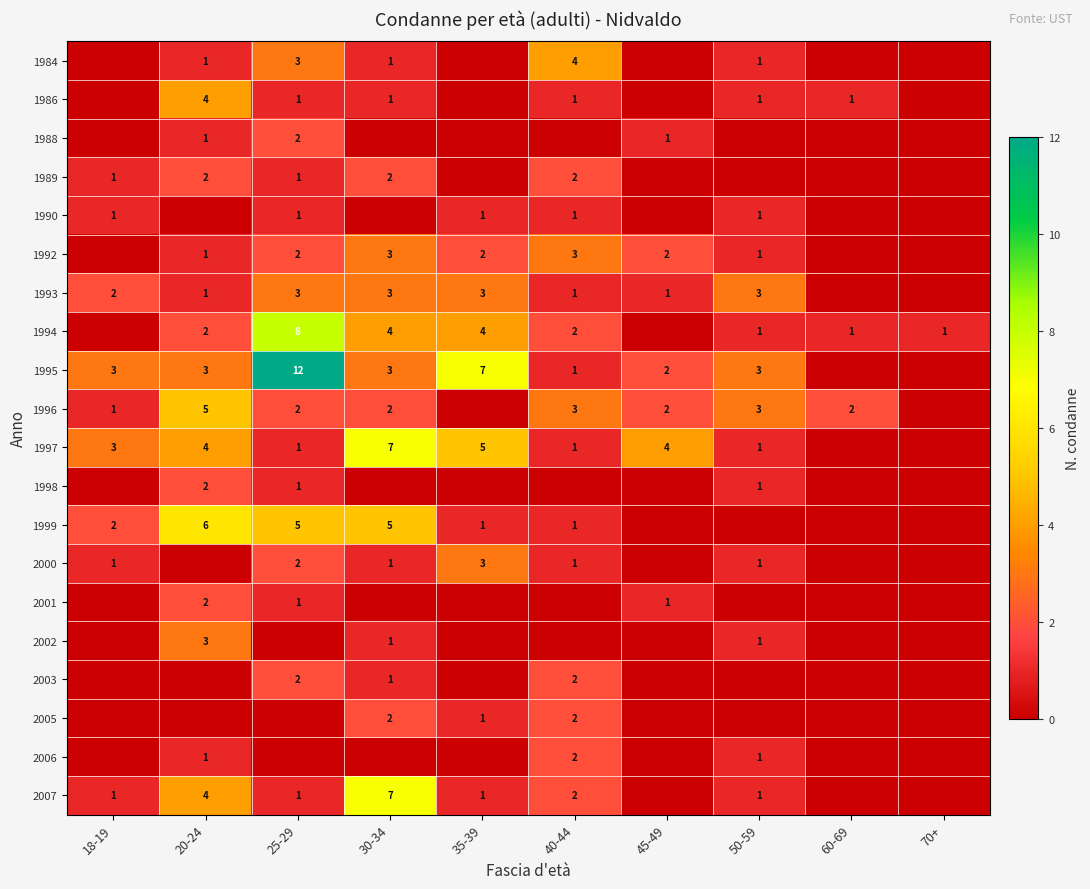

Is the value of 1994 at 35-39 greater than the value of 2006 at 40-44?

Yes